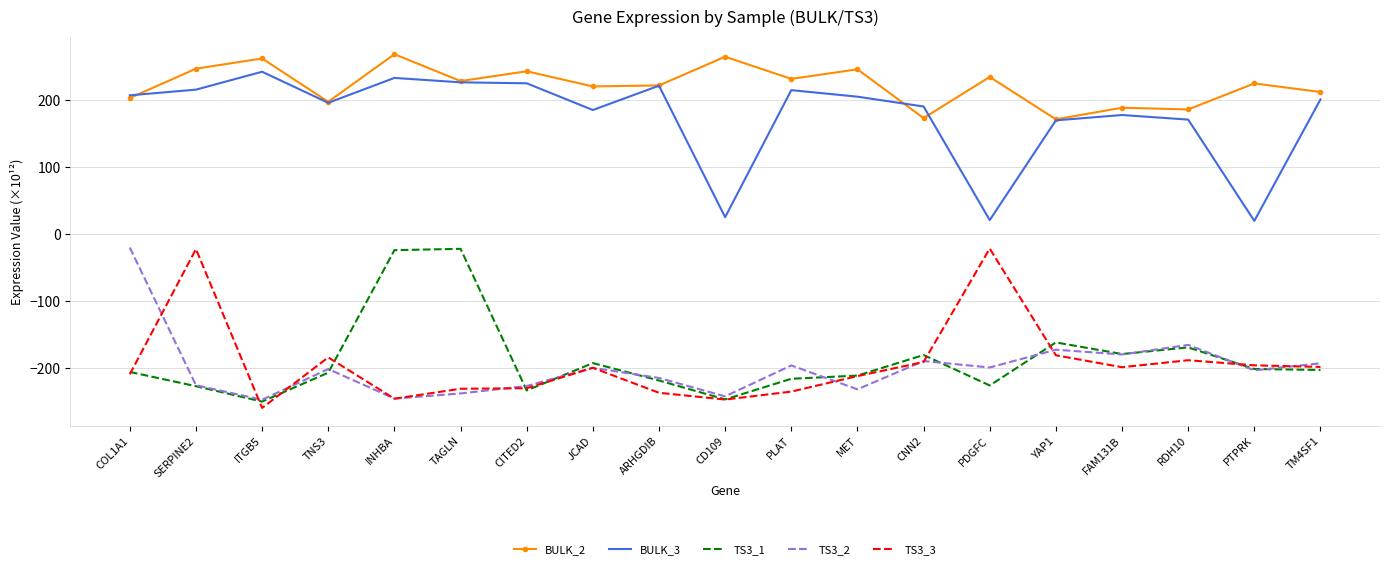

Where is the first local maximum for BULK_3?

ITGB5